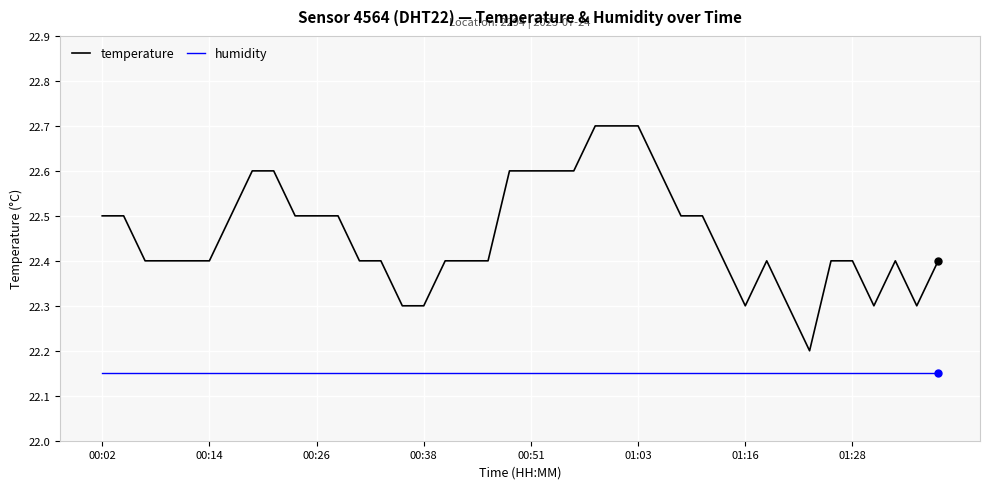

Rank the series by their maximum value, from highest to lowest.

temperature, humidity